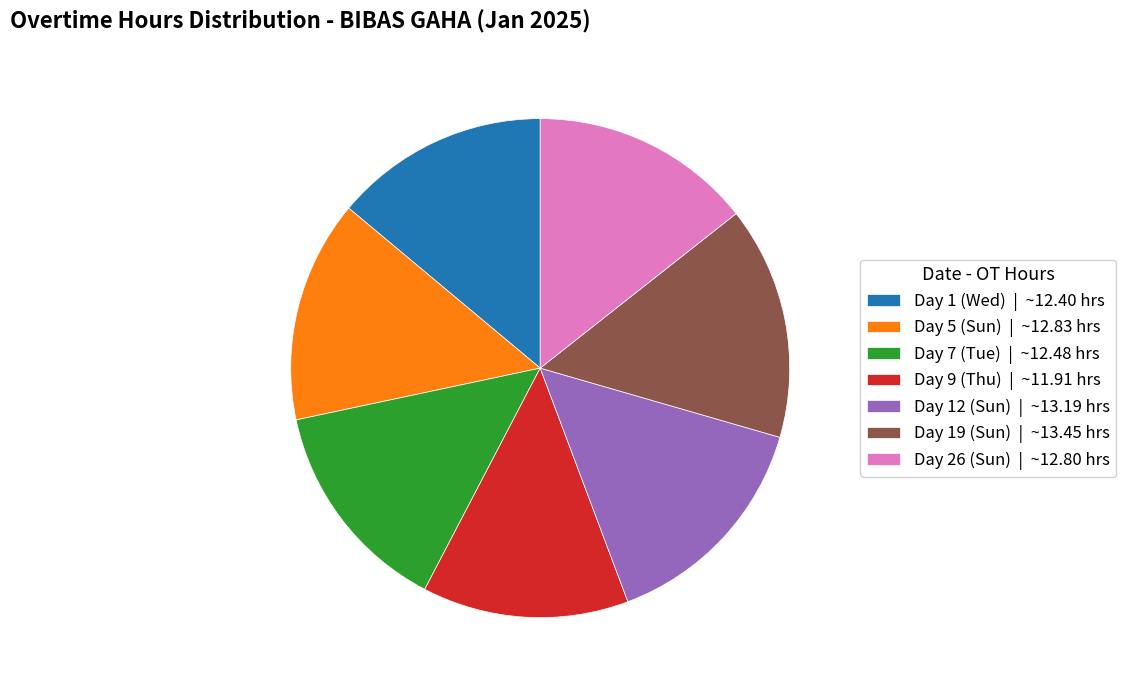

Count the number of slices in the pie.

7